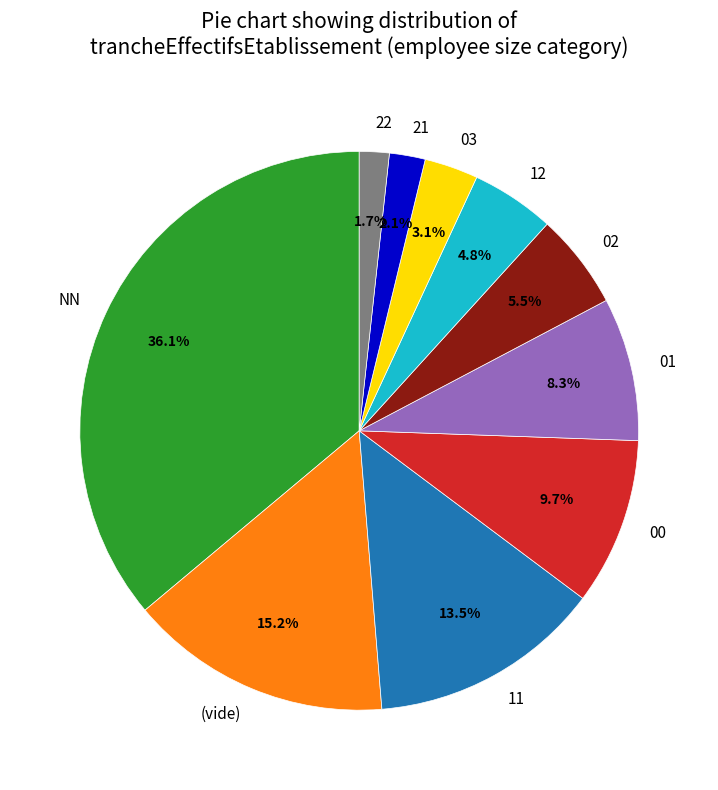

Combined, what portion of the pie is 11 and 03?

16.6%